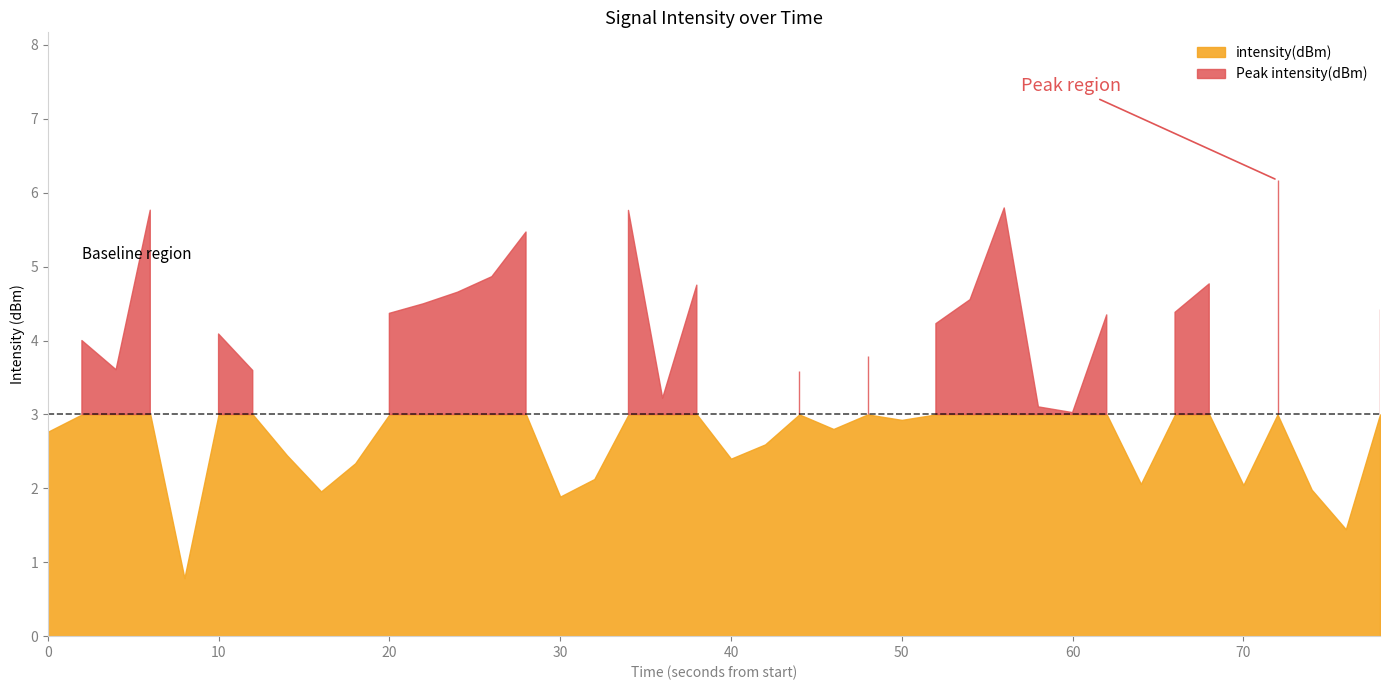

What is the change in value from 16 to 23?

-0.7